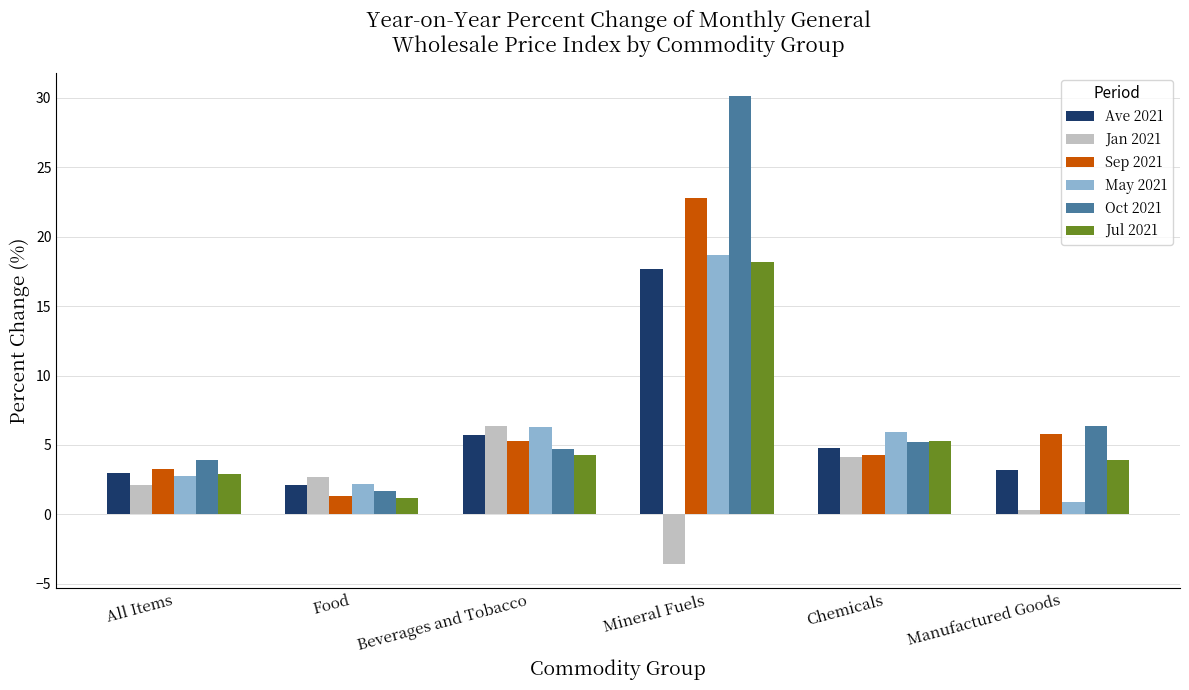

Is it true that Ave 2021 equals 29.1 at Mineral Fuels?

False